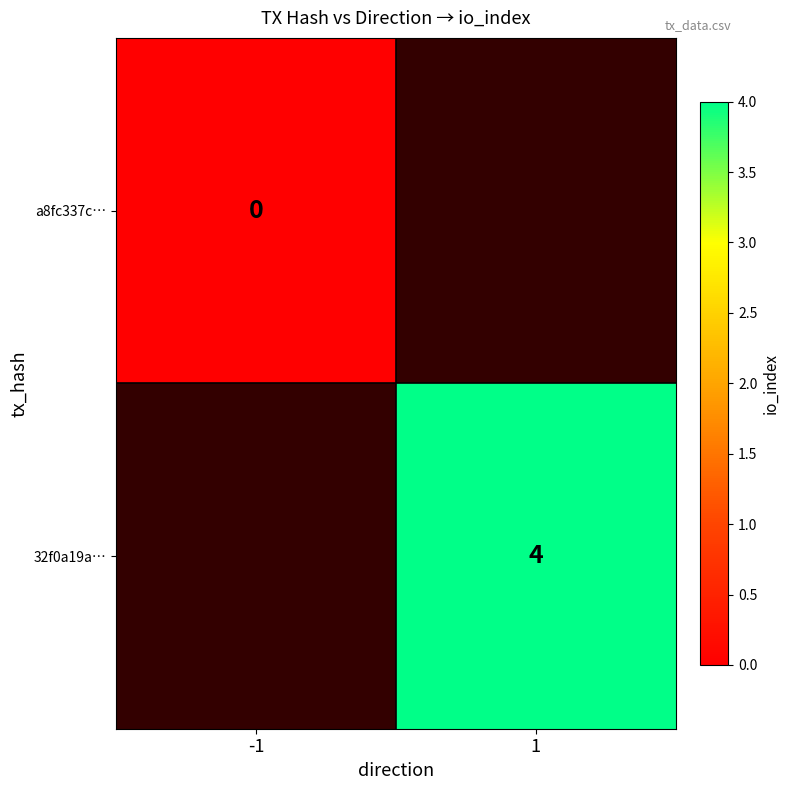

True or false: 32f0a19a… has a value of 4 at 1.

True